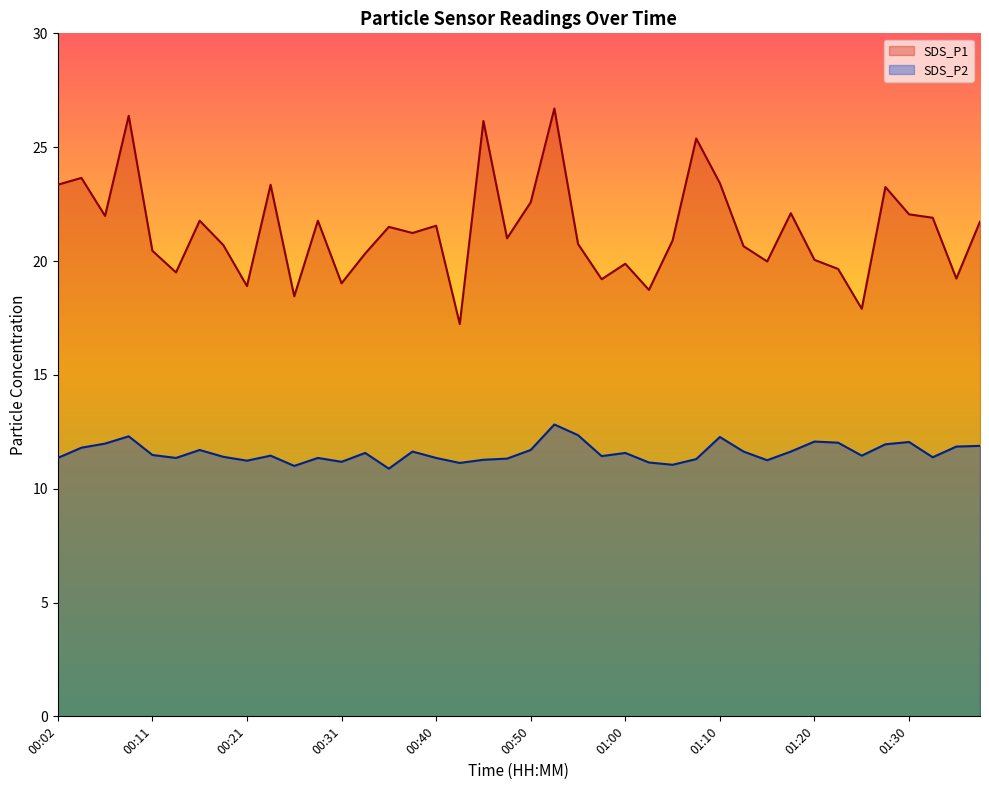

What is the difference between the second highest and second lowest values in the SDS_P1 series?

8.5